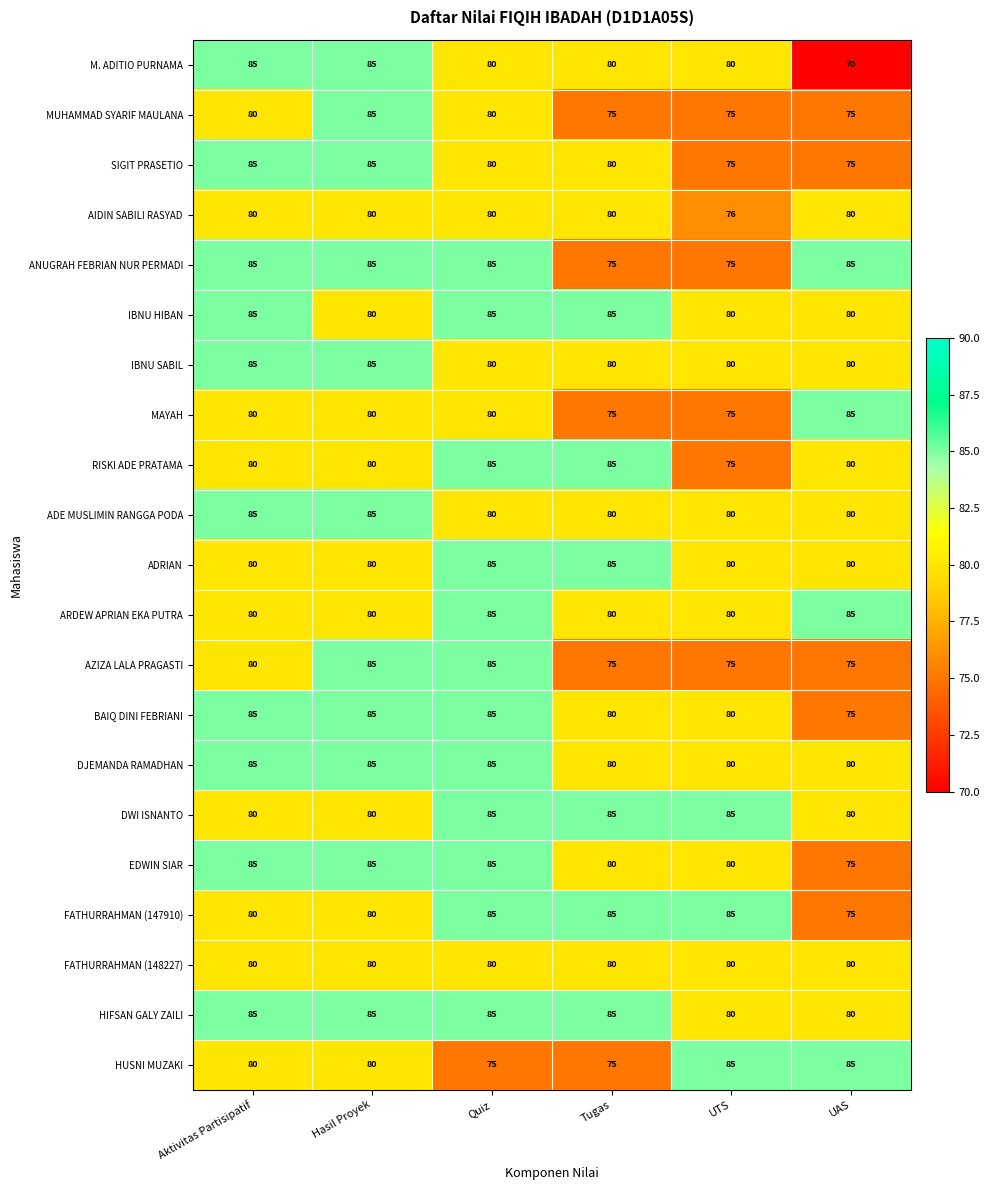

What is the difference between the highest and lowest values at Tugas?

10